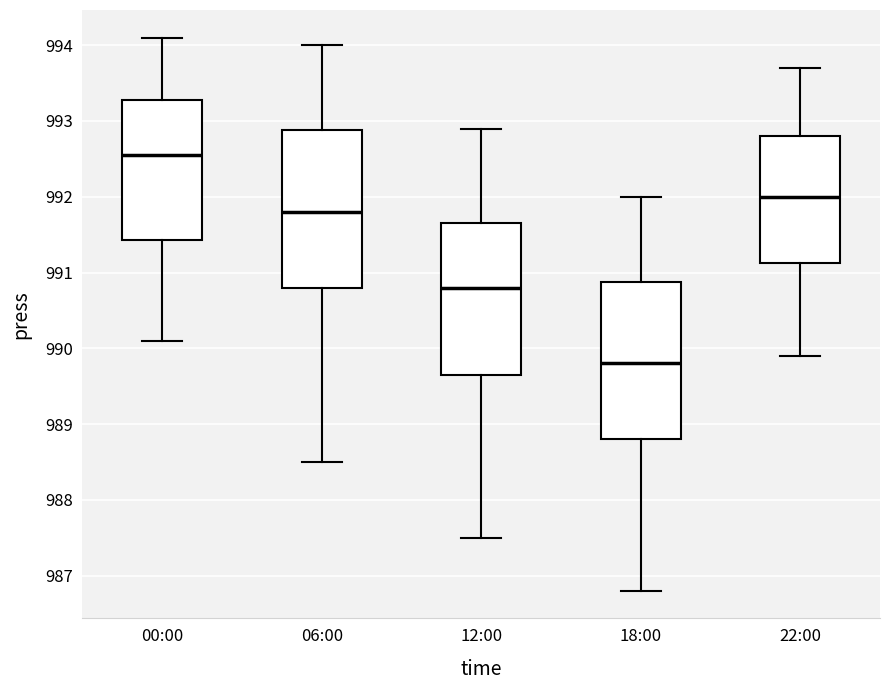

Reading left to right, read every box against the y-axis: the position of its median line, the range the box covers, and the ends of its whiskers. The values are not printed on the chart, so give them approximately, as read against the axis.

00:00: median 992.6, box 991.4 to 993.3, whiskers 990.1 to 994.1
06:00: median 991.8, box 990.8 to 992.9, whiskers 988.5 to 994.0
12:00: median 990.8, box 989.7 to 991.7, whiskers 987.5 to 992.9
18:00: median 989.8, box 988.8 to 990.9, whiskers 986.8 to 992.0
22:00: median 992.0, box 991.1 to 992.8, whiskers 989.9 to 993.7